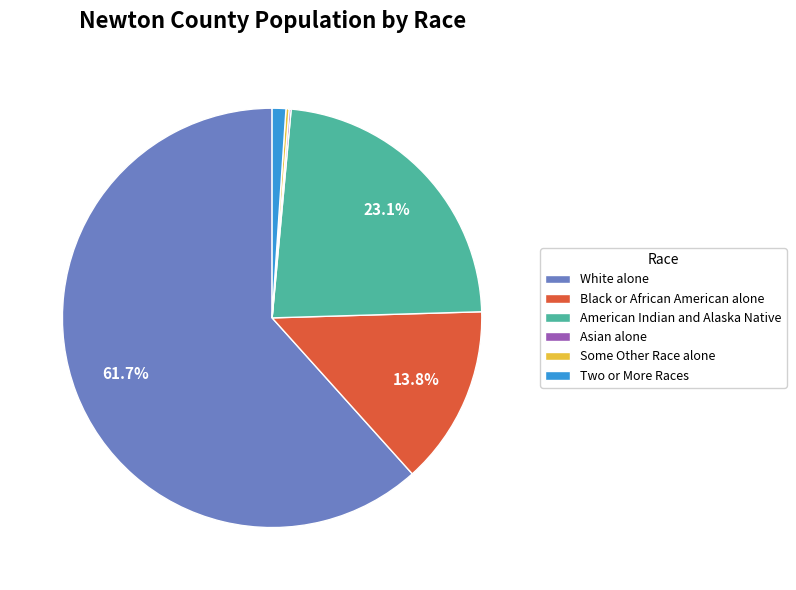

What percentage do American Indian and Alaska Native and White alone together represent?

84.7%